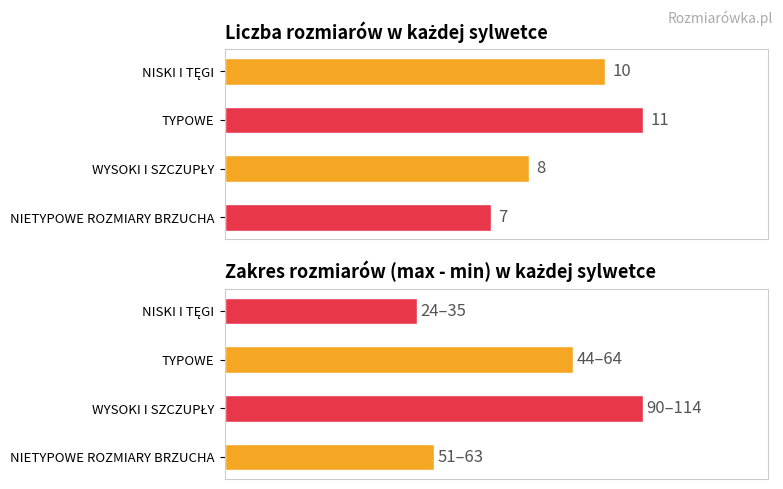

What is the sum of the Liczba rozmiarów values at NISKI I TĘGI and NIETYPOWE ROZMIARY BRZUCHA?

17